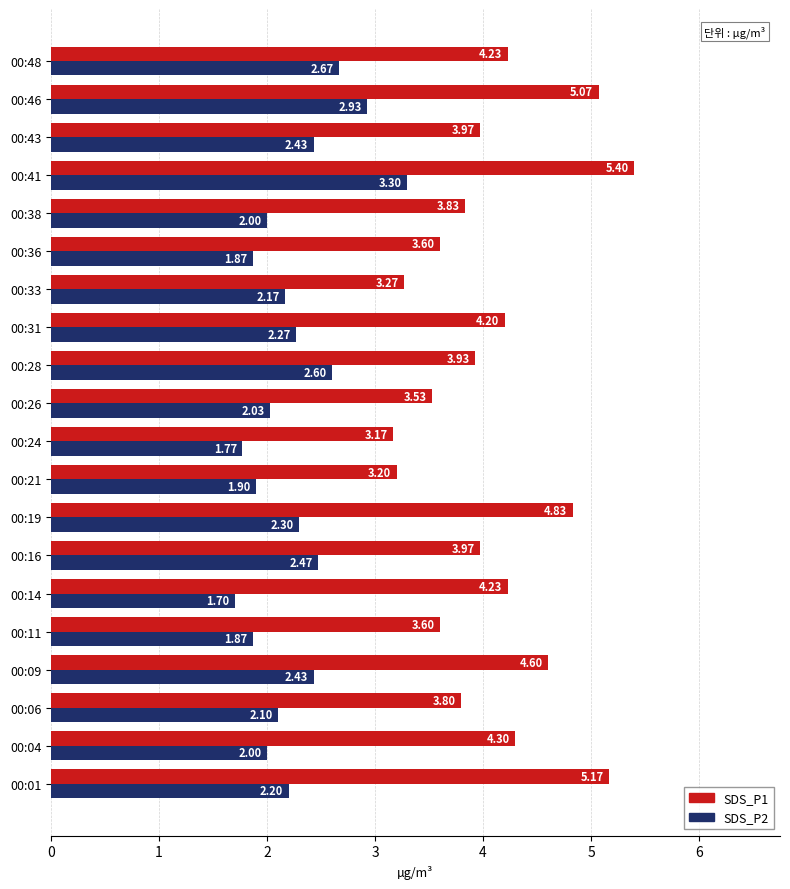

What is the sum of all SDS_P1 values?

81.9